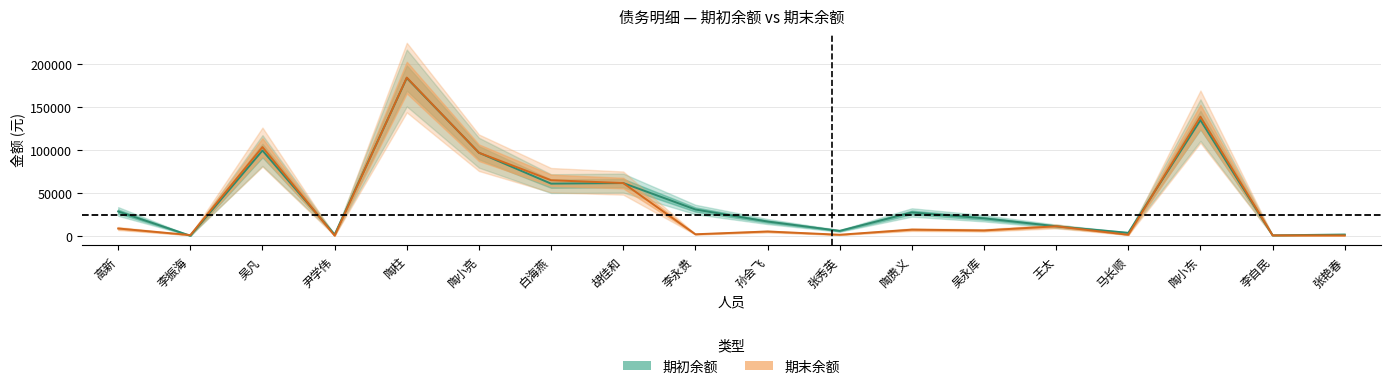

True or false: 期初余额 and 期末余额 intersect in this chart.

True